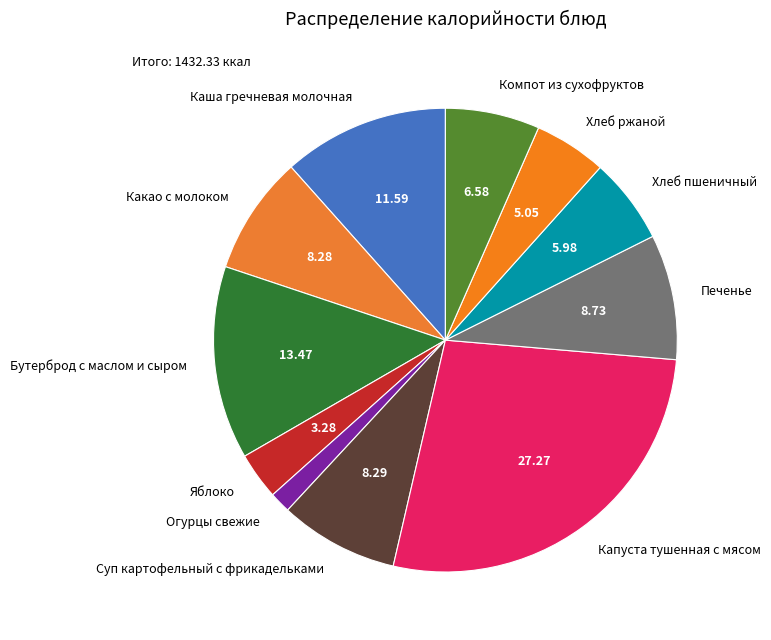

Is there any slice that represents more than half of the pie?

No